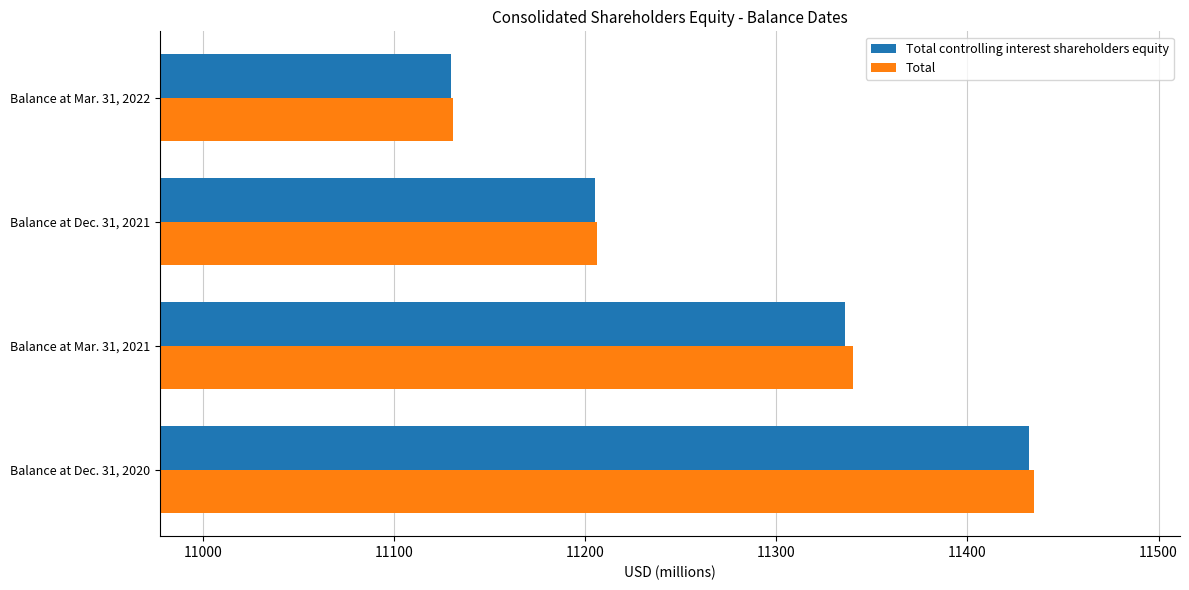

True or false: Total controlling interest shareholders equity has a value of 15232 at Balance at Mar. 31, 2021.

False